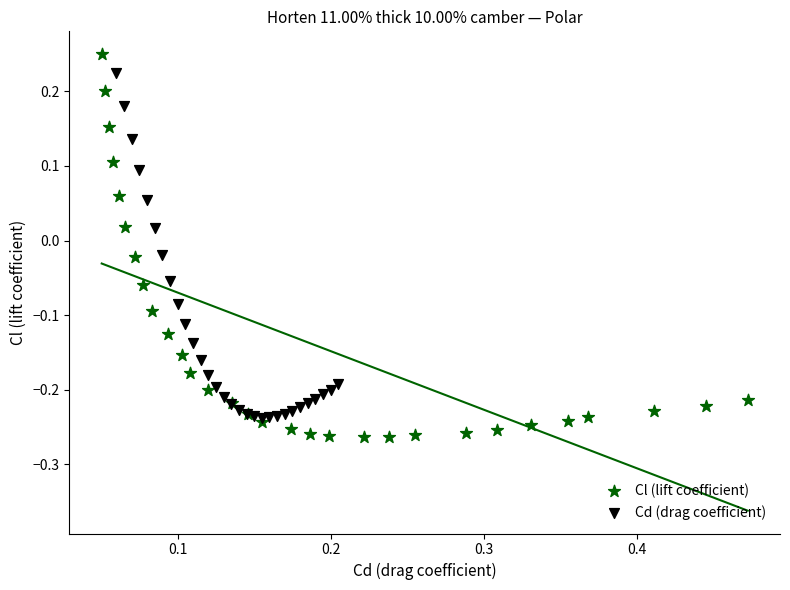

Which series has the widest spread of Y values?

Cl (lift coefficient)